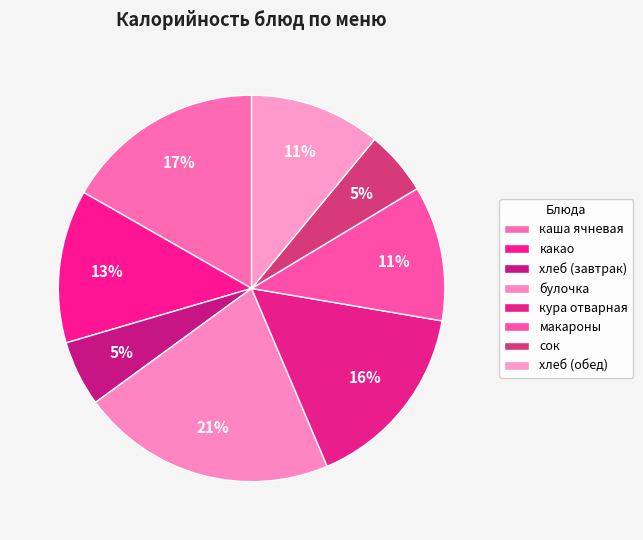

Combined, what portion of the pie is кура отварная and хлеб (завтрак)?

21.4%